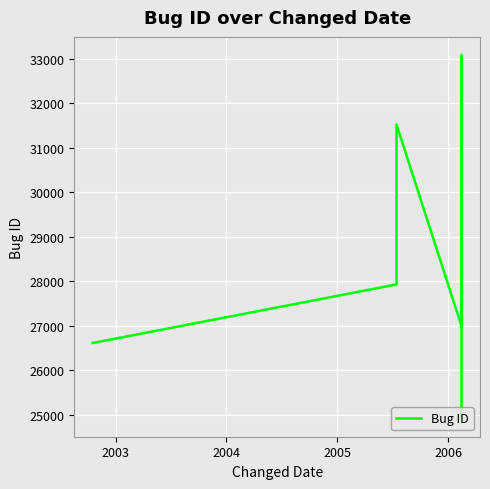

How many series are shown in this chart?

1